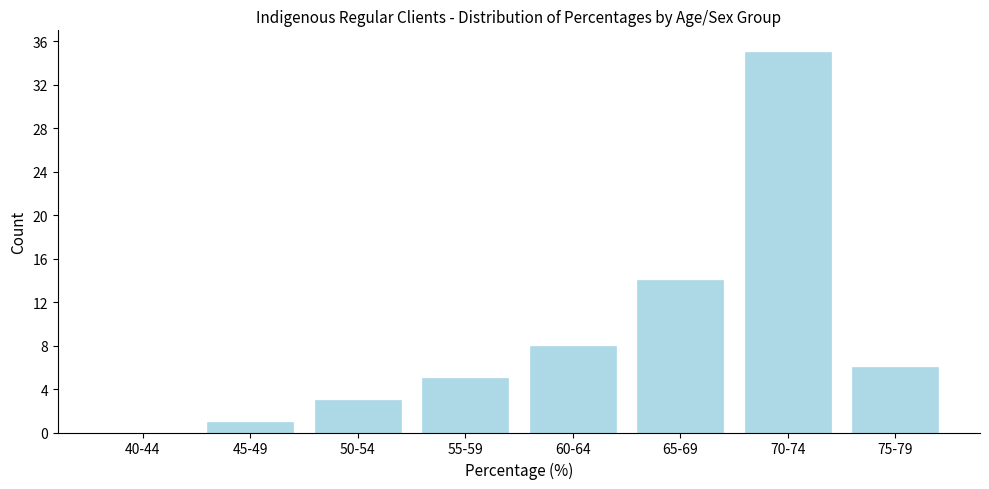

Reading left to right, what are all the values shown in this chart?

40-44=0	45-49=1	50-54=3	55-59=5	60-64=8	65-69=14	70-74=35	75-79=6